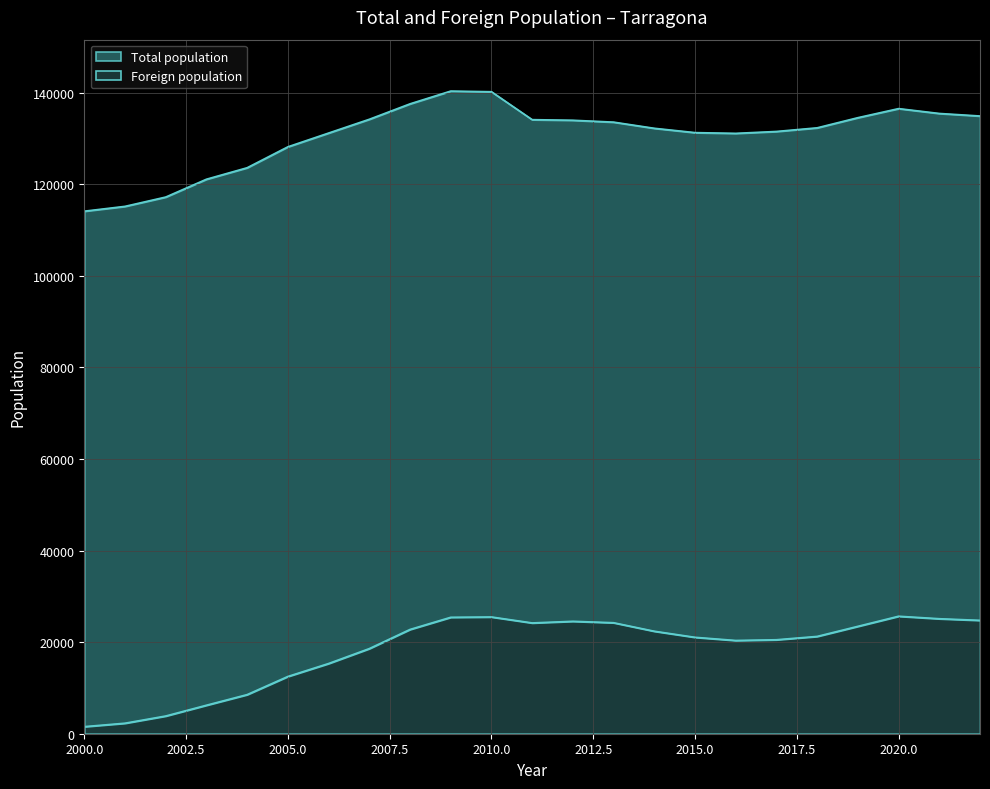

Which series has the largest total across all categories?

Total population